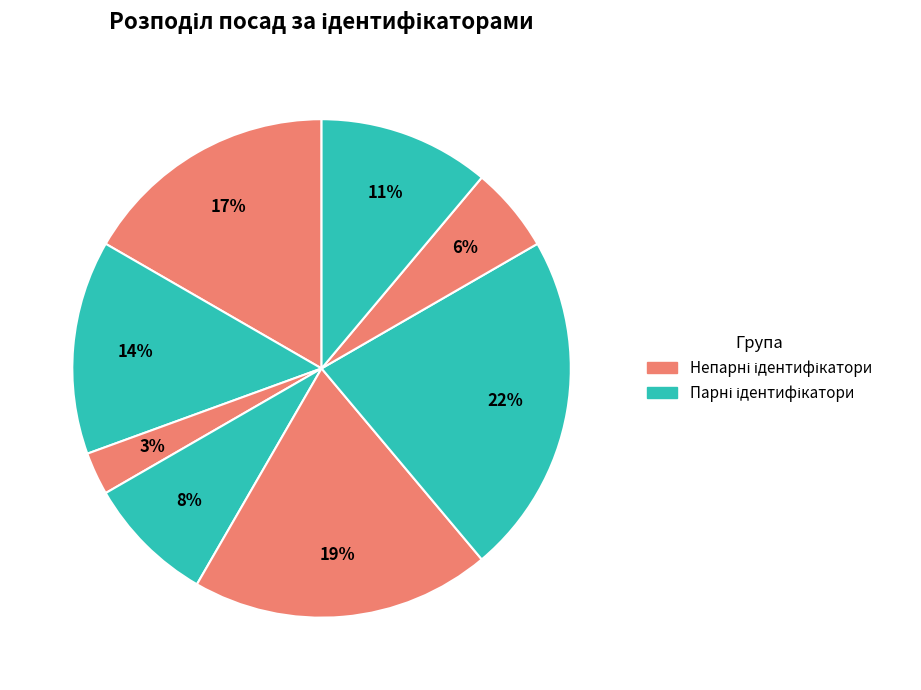

How many slices are in this pie chart?

8